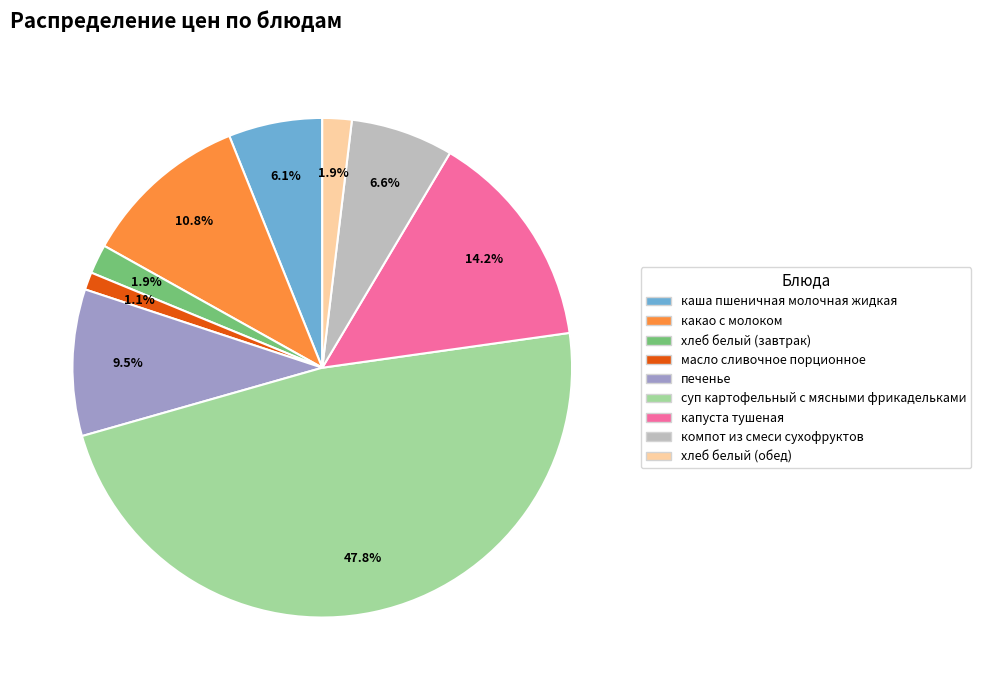

Which category has the biggest portion of the pie?

суп картофельный с мясными фрикадельками